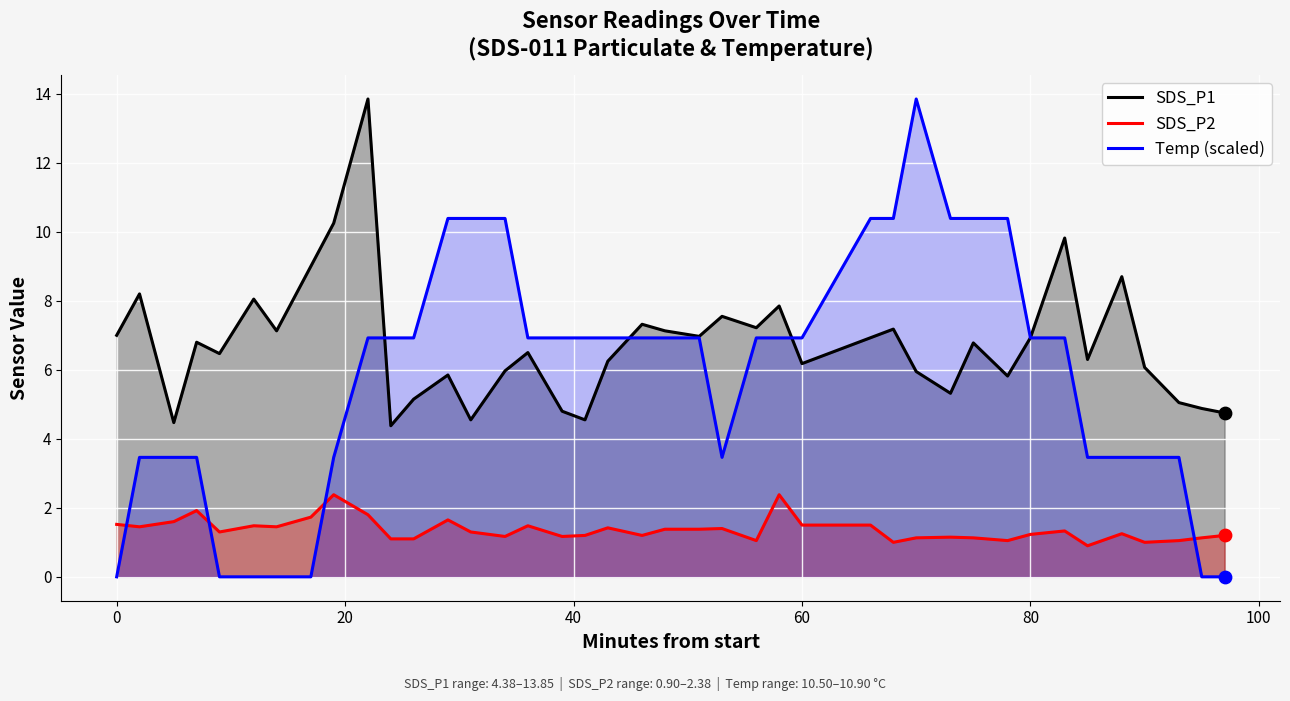

Which series reaches the maximum Y coordinate?

SDS_P1